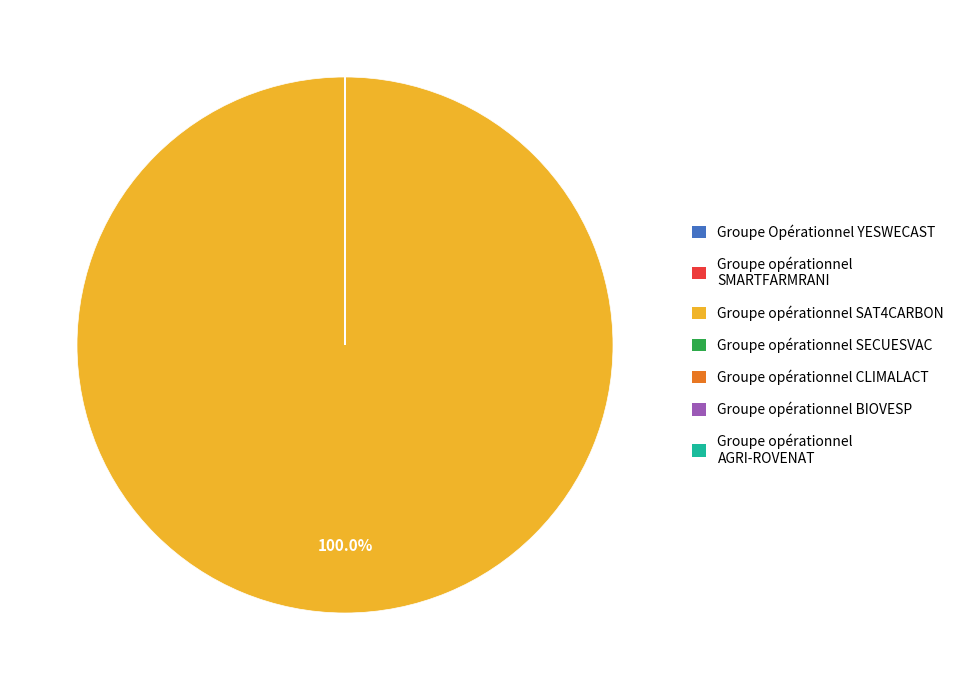

What is the majority slice?

Groupe opérationnel SAT4CARBON